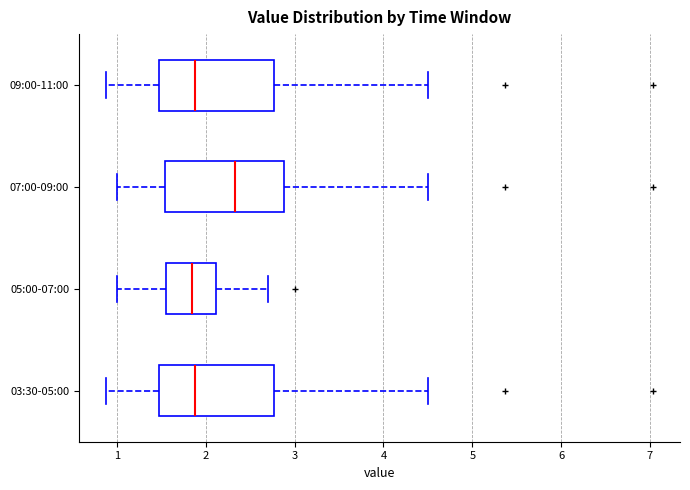

Where is the right edge of the box for 05:00-07:00 on the x-axis? The values are not printed on the chart, so give them approximately, as read against the axis.

2.1